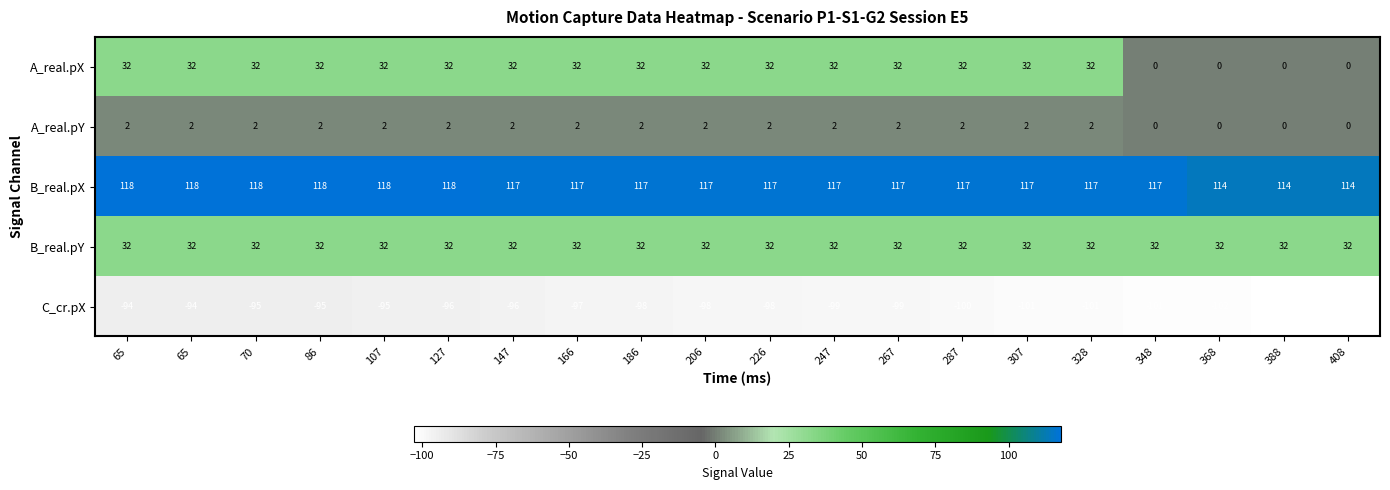

Which series has the widest spread of values?

A_real.pX